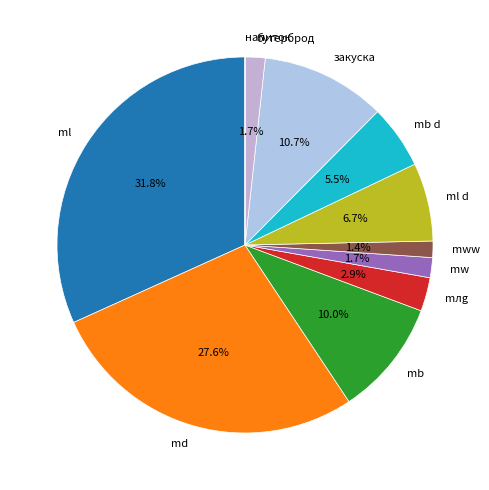

Which has a higher value, закуска or mww?

закуска